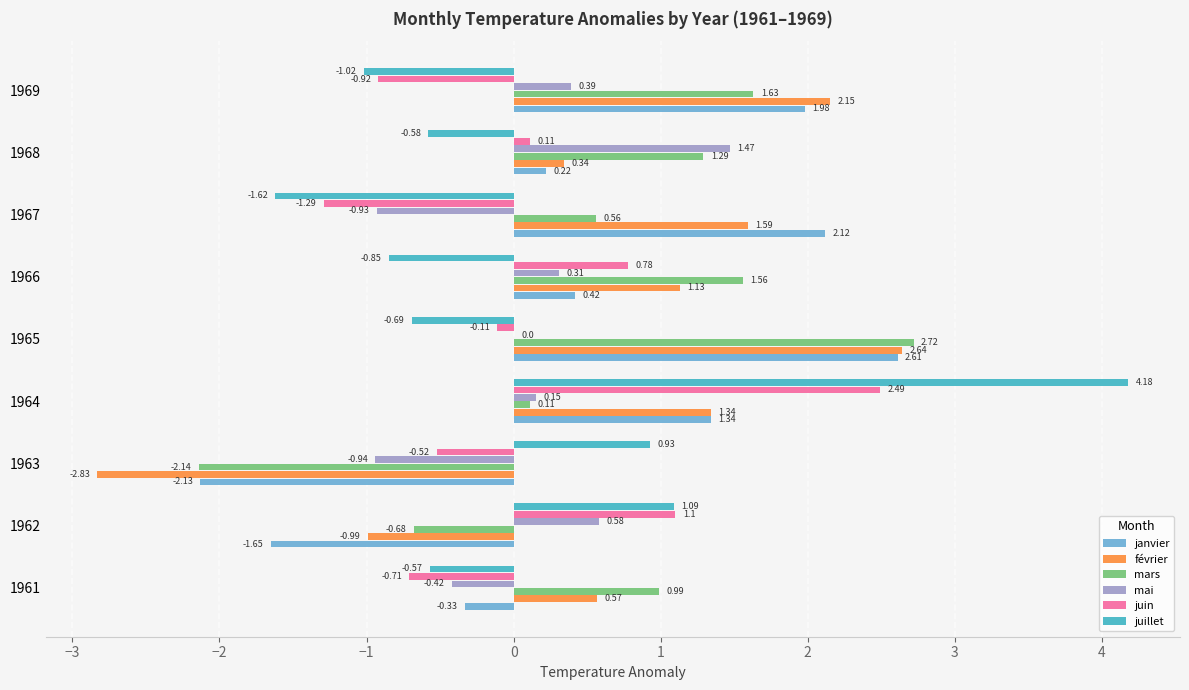

How many positive values does the mars series have?

7